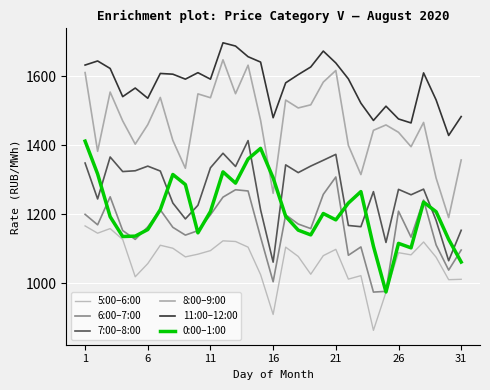

What are all the series names shown in the legend?

5:00–6:00, 6:00–7:00, 7:00–8:00, 8:00–9:00, 11:00–12:00, 0:00–1:00